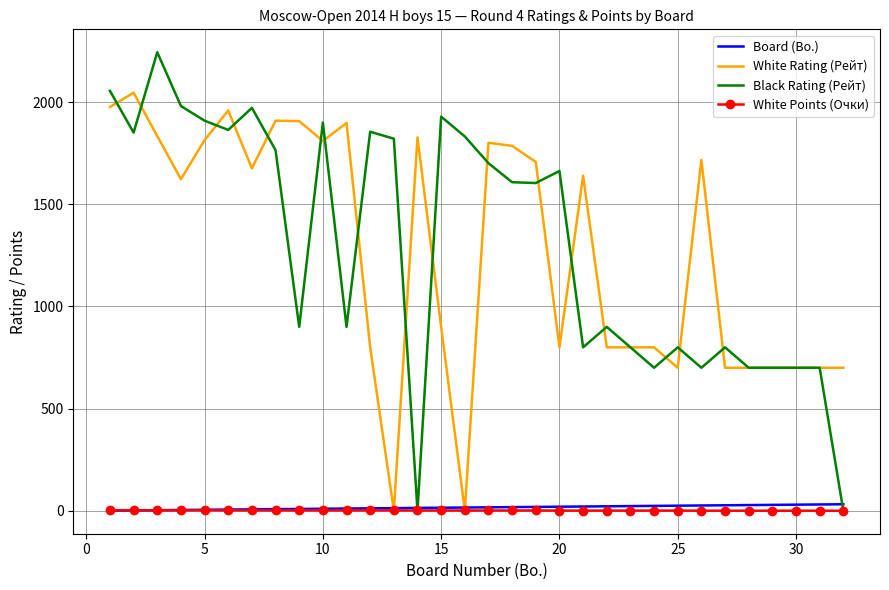

Which series has the largest range (max minus min)?

Black Rating (Рейт)